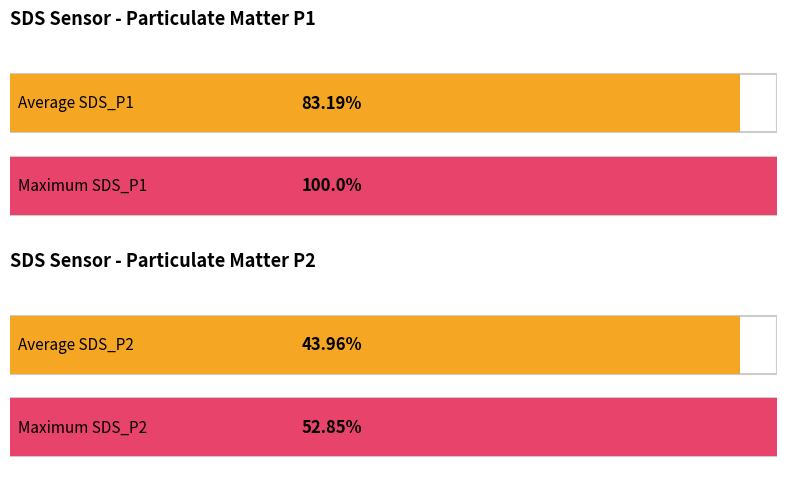

Is it true that SDS_P2 equals 125.4 at 00:07?

False